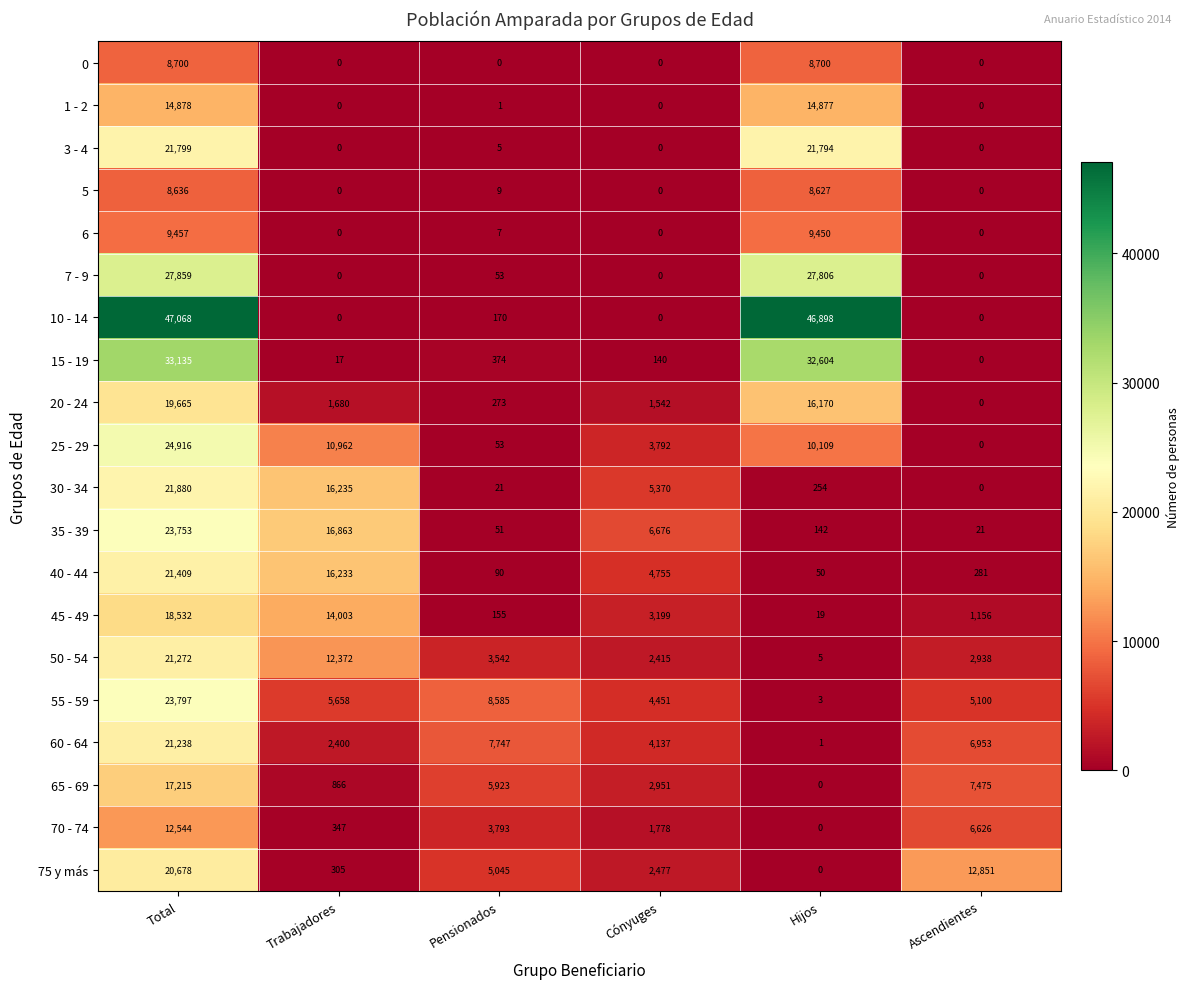

List the series in order of their peak value, lowest first.

5, 0, 6, 70 - 74, 1 - 2, 65 - 69, 45 - 49, 20 - 24, 75 y más, 60 - 64, 50 - 54, 40 - 44, 3 - 4, 30 - 34, 35 - 39, 55 - 59, 25 - 29, 7 - 9, 15 - 19, 10 - 14